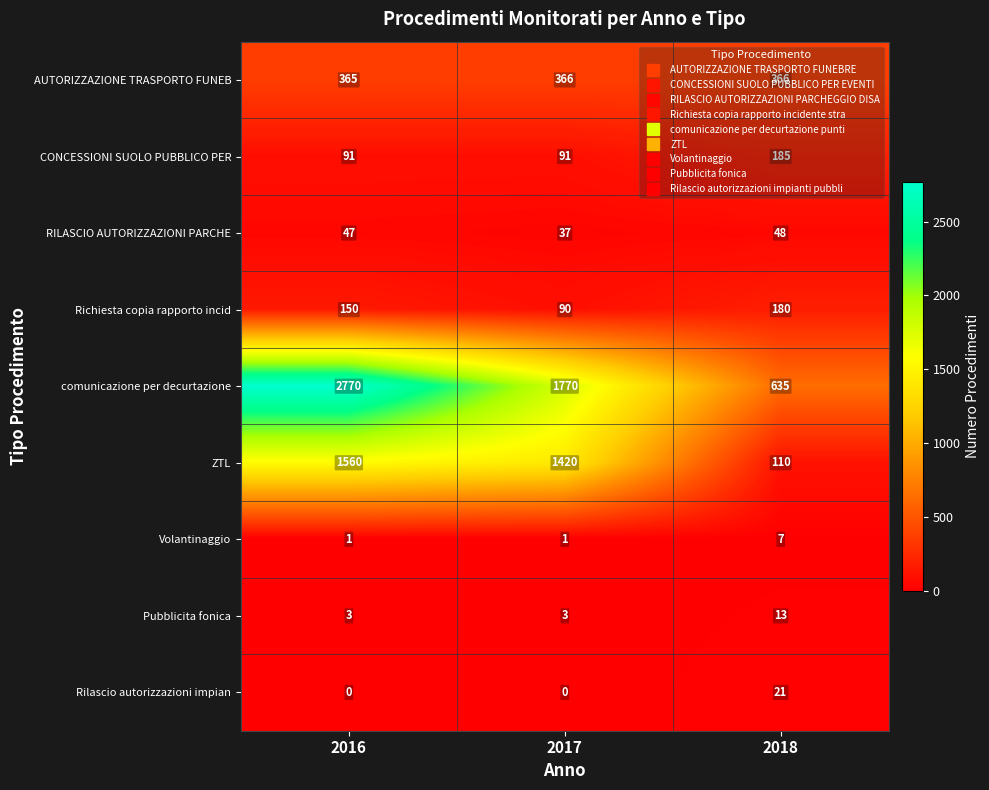

Between 2016 and 2017, which series saw the biggest shift?

comunicazione per decurtazione